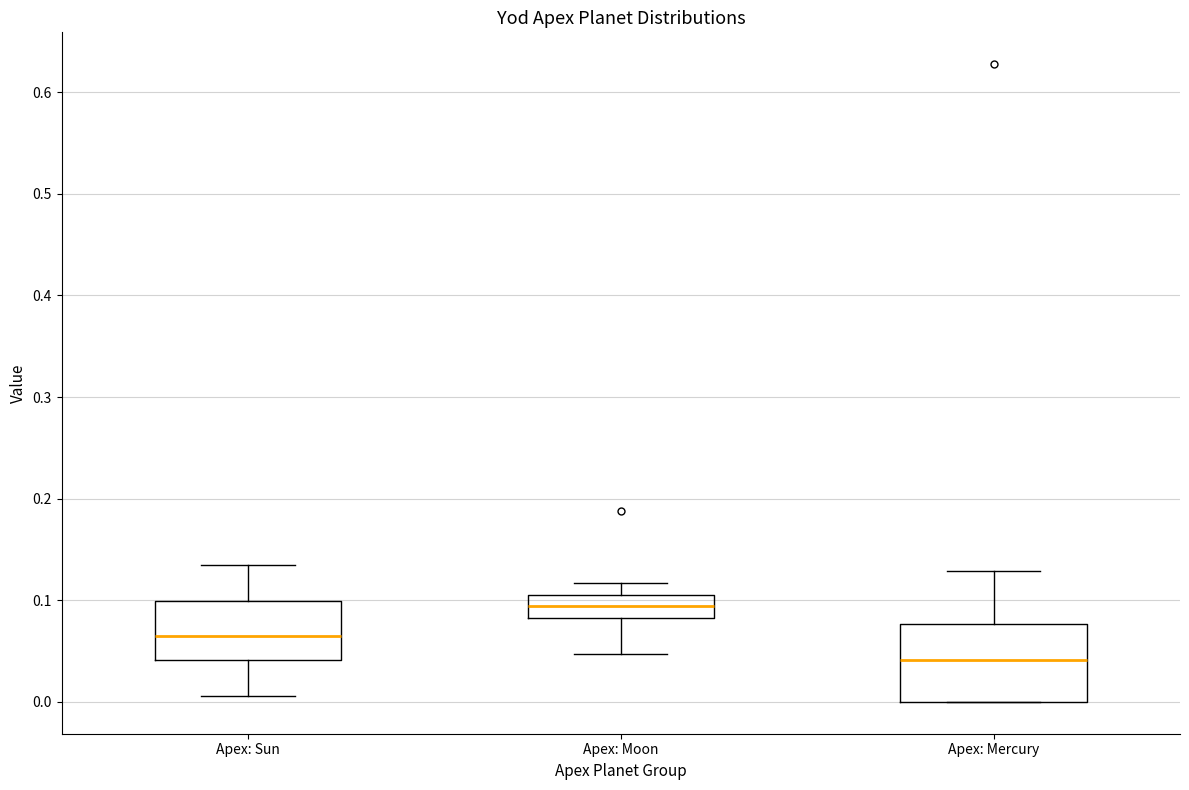

Which box's median line is the lowest?

Apex: Mercury